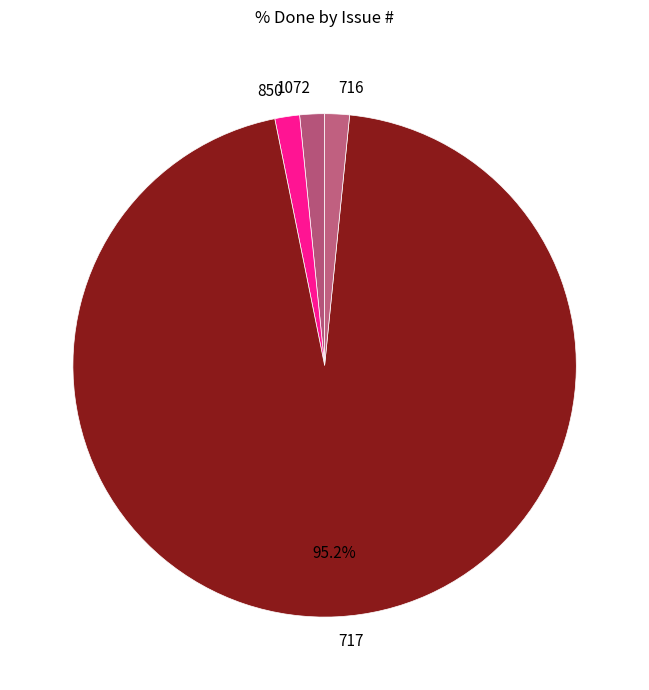

How many slices are in this pie chart?

4